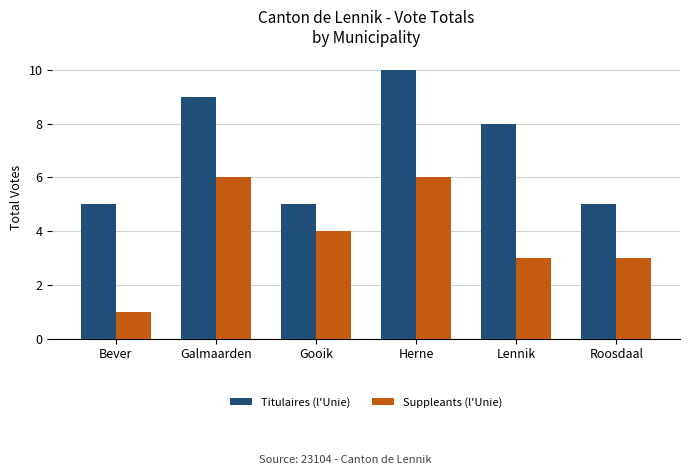

Is the value of Suppleants (l'Unie) at Gooik greater than the value of Titulaires (l'Unie) at Lennik?

No